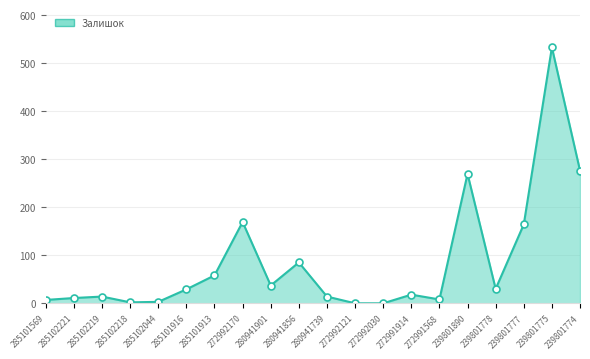

What is the difference between the maximum and minimum values?

532